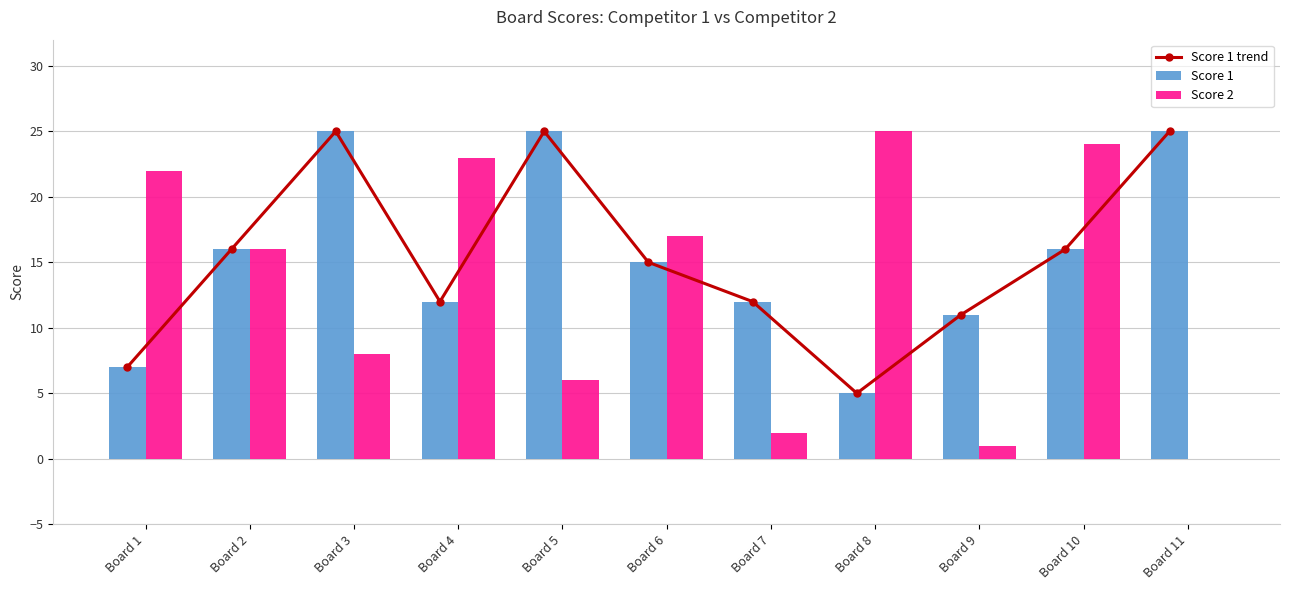

At which label does Score 1 reach its peak?

Board 3